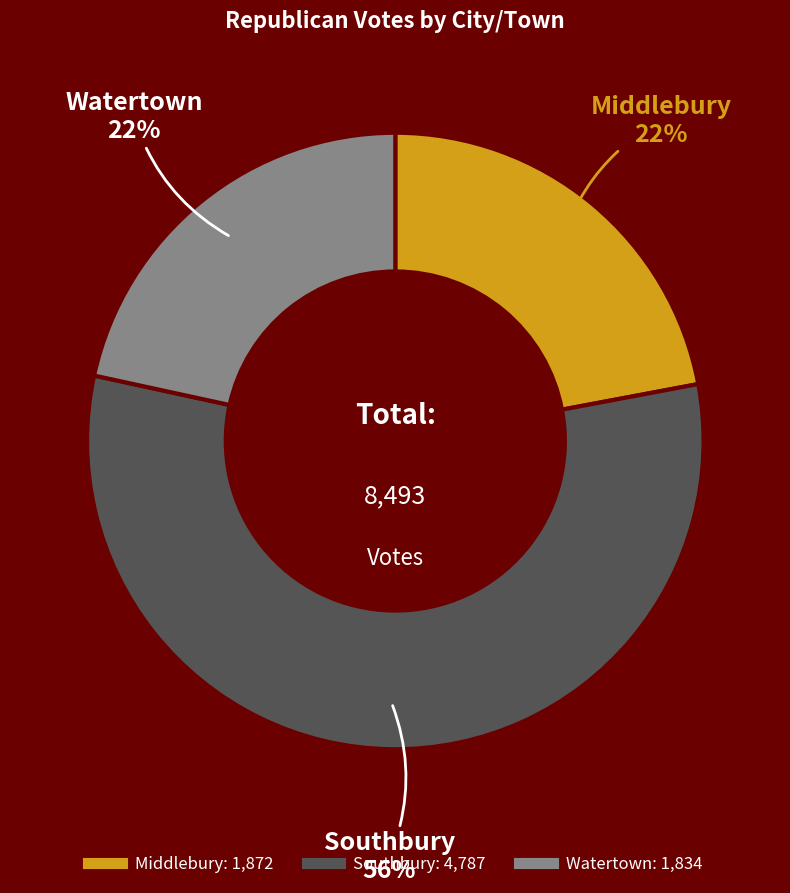

Is there a majority slice in this chart?

Yes